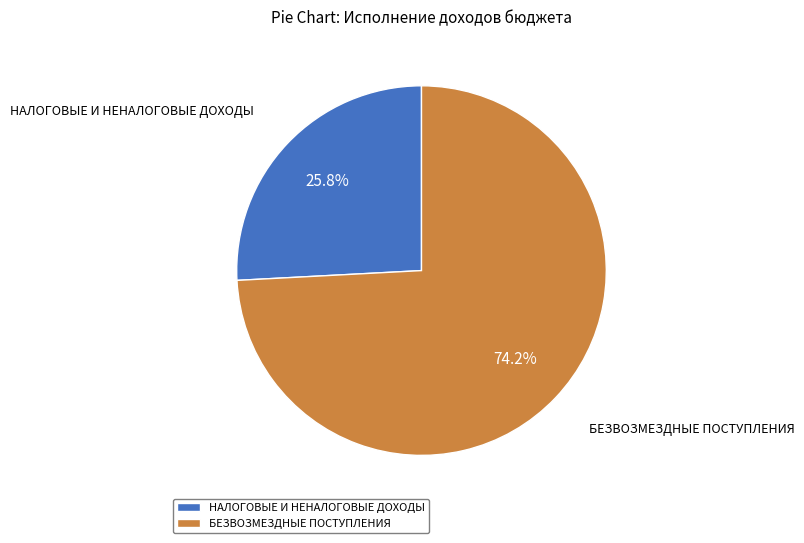

To the nearest percent, what portion does БЕЗВОЗМЕЗДНЫЕ ПОСТУПЛЕНИЯ represent?

74%